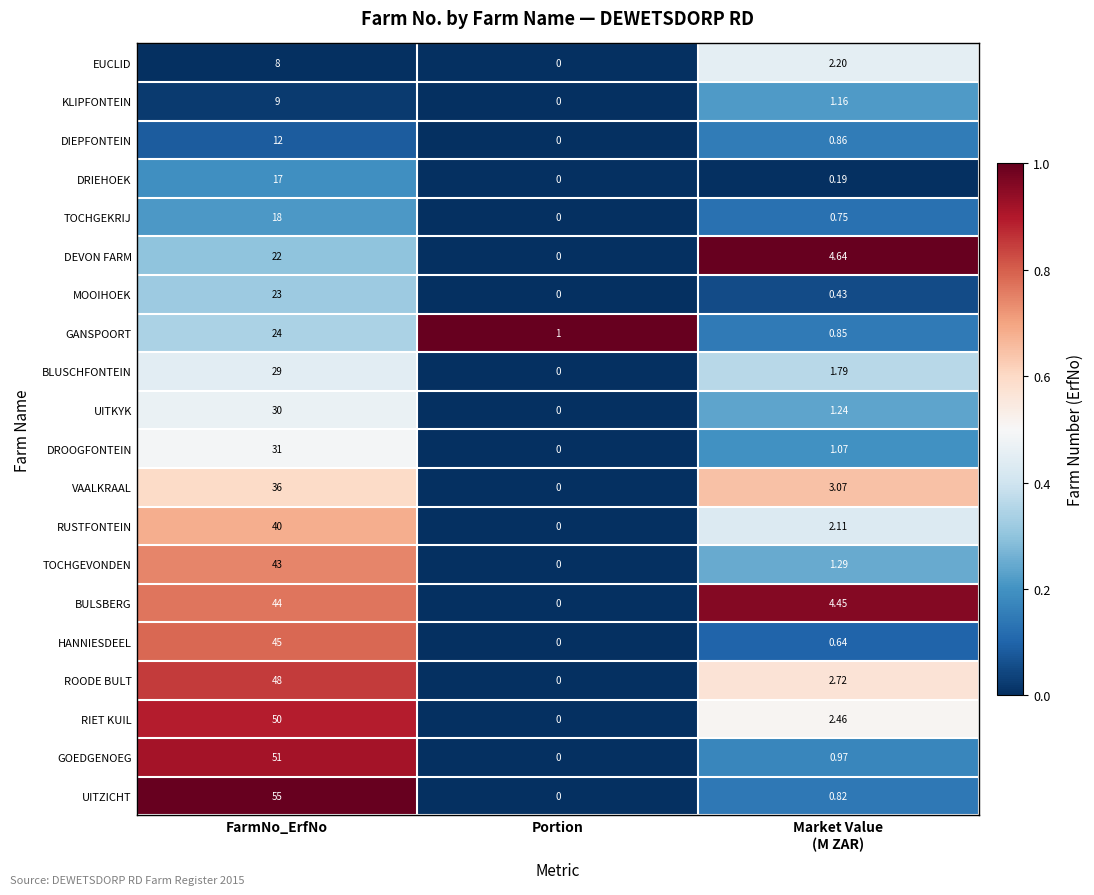

Which series has the largest total across all categories?

UITZICHT